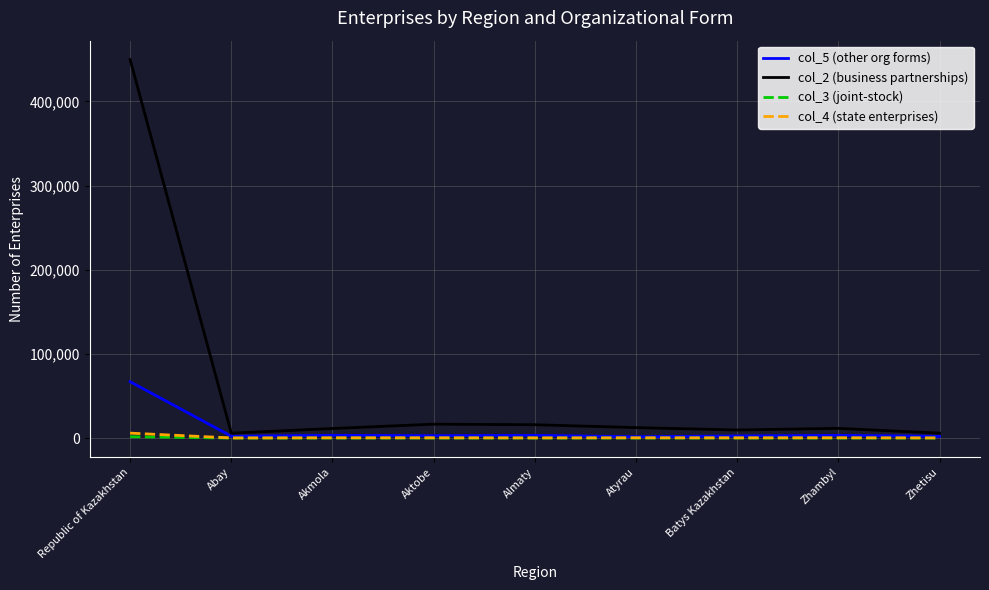

What is the difference between the col_3 (joint-stock) values at Zhambyl and Almaty?

32